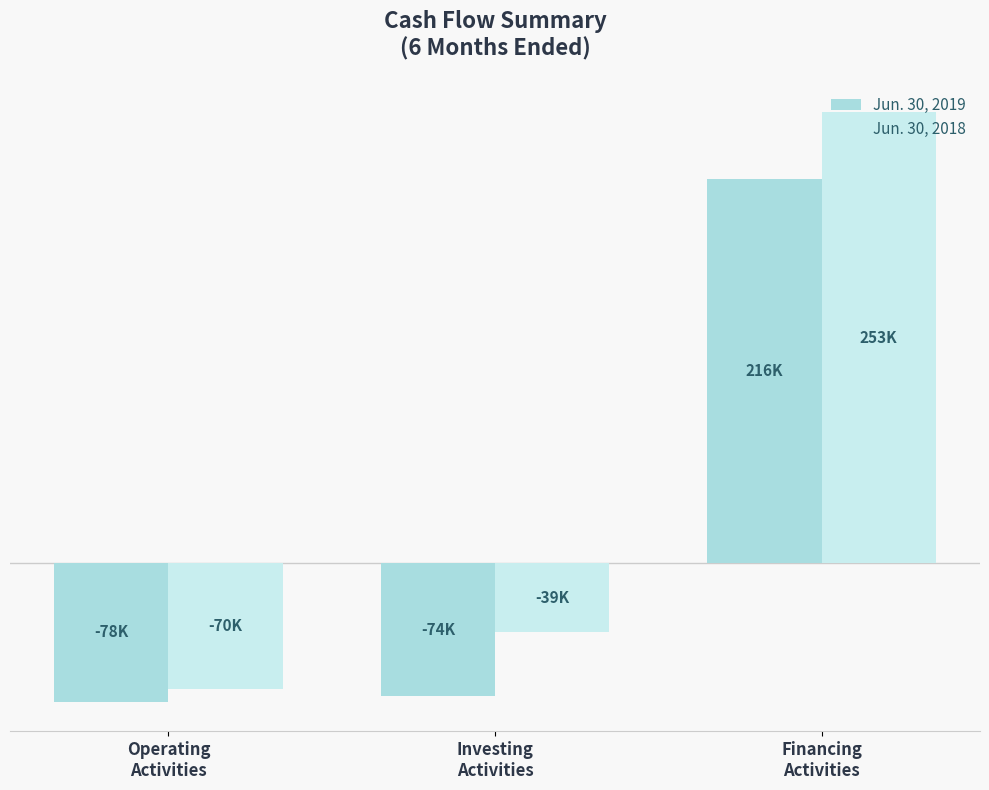

Does the chart contain any negative values?

Yes